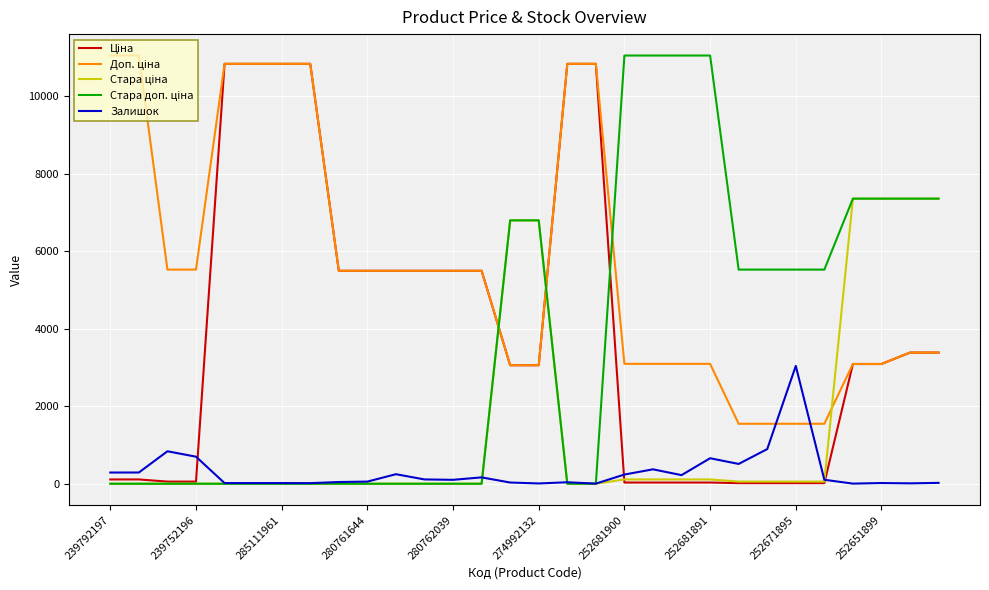

What is the maximum value shown in the chart?

11055.0